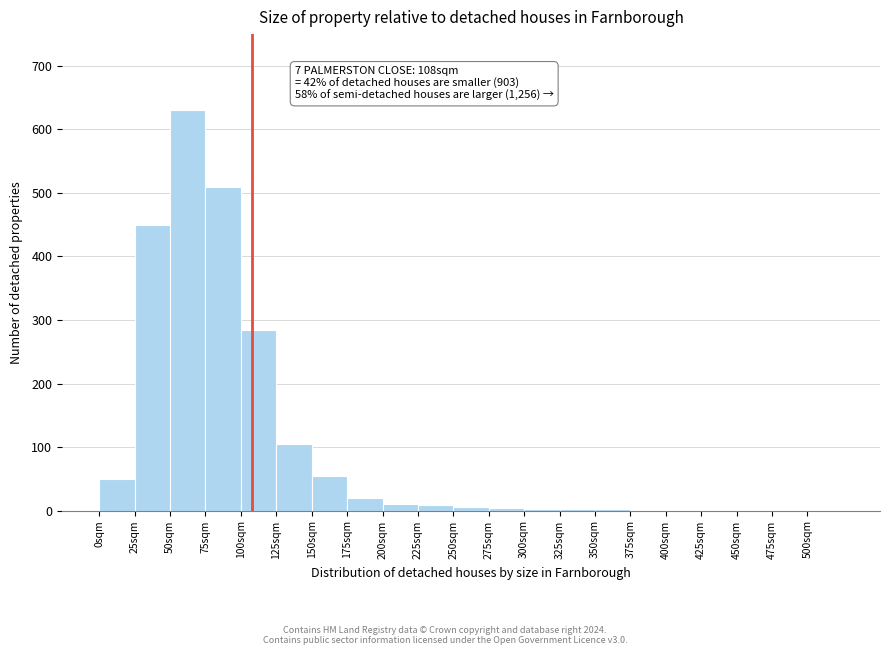

Over which range of the x-axis is the bar tallest?

50 to 75